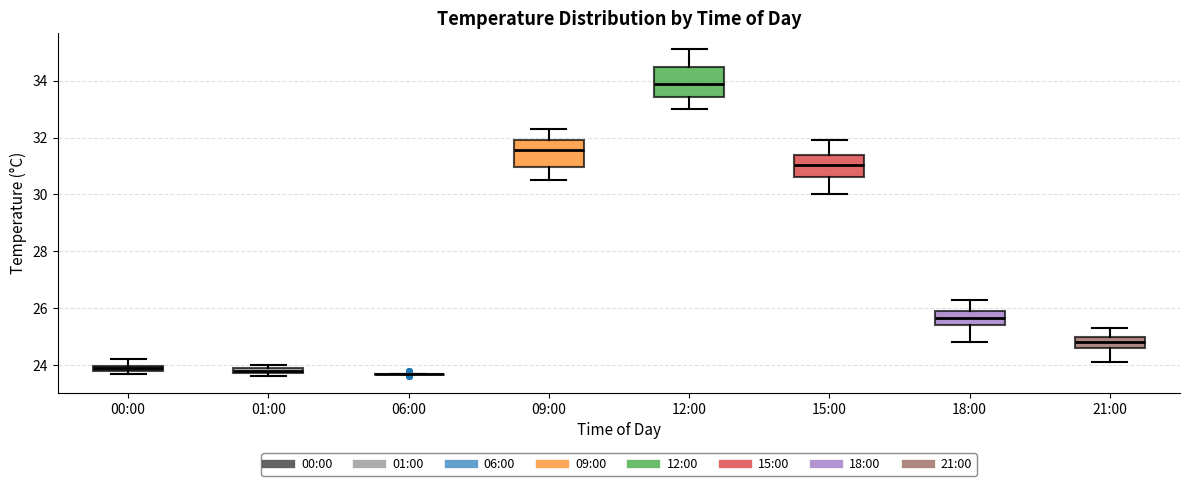

Where does the upper whisker of the box for 12:00 end on the y-axis? The values are not printed on the chart, so give them approximately, as read against the axis.

35.2